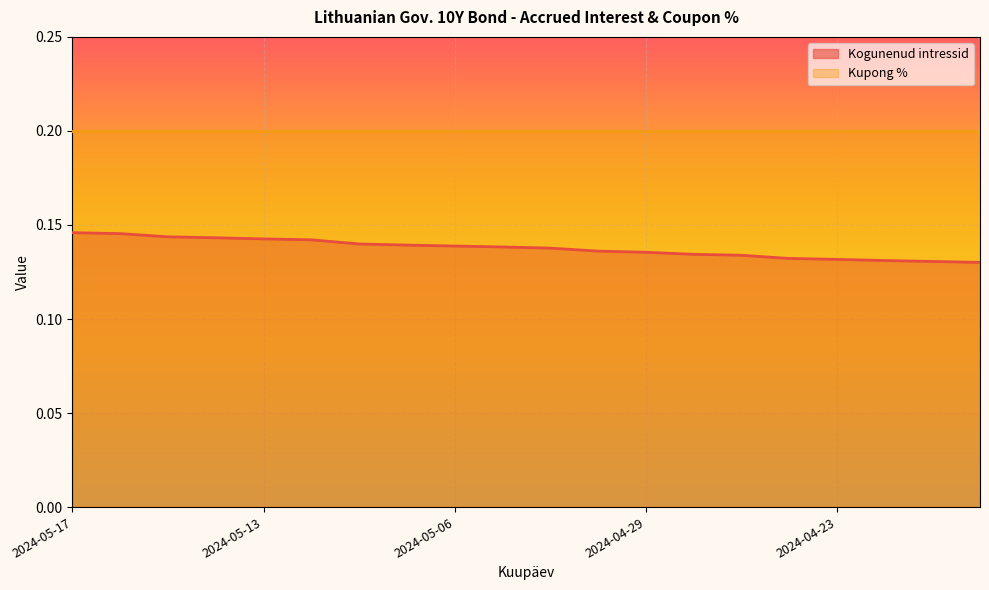

Reading left to right, what are all the values shown in this chart?

0.1	0.1	0.1	0.1	0.1	0.1	0.1	0.1	0.1	0.1	0.1	0.1	0.1	0.1	0.1	0.1	0.1	0.1	0.1	0.1